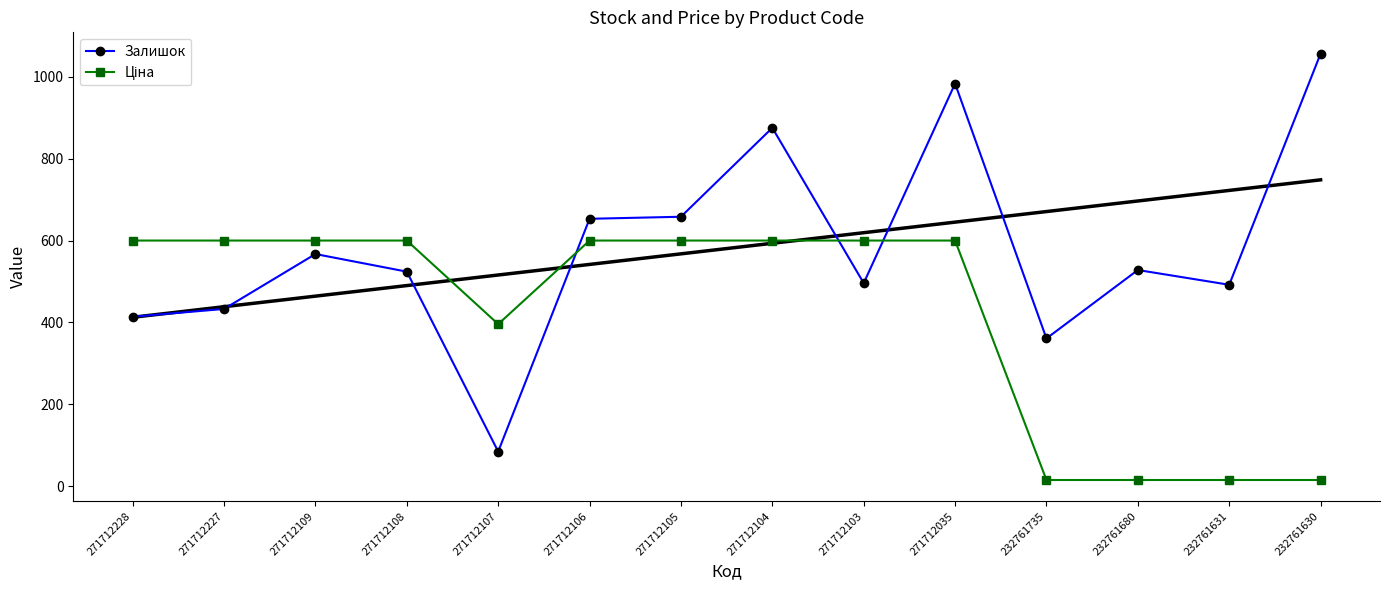

At which label is Ціна closest to 307?

271712107